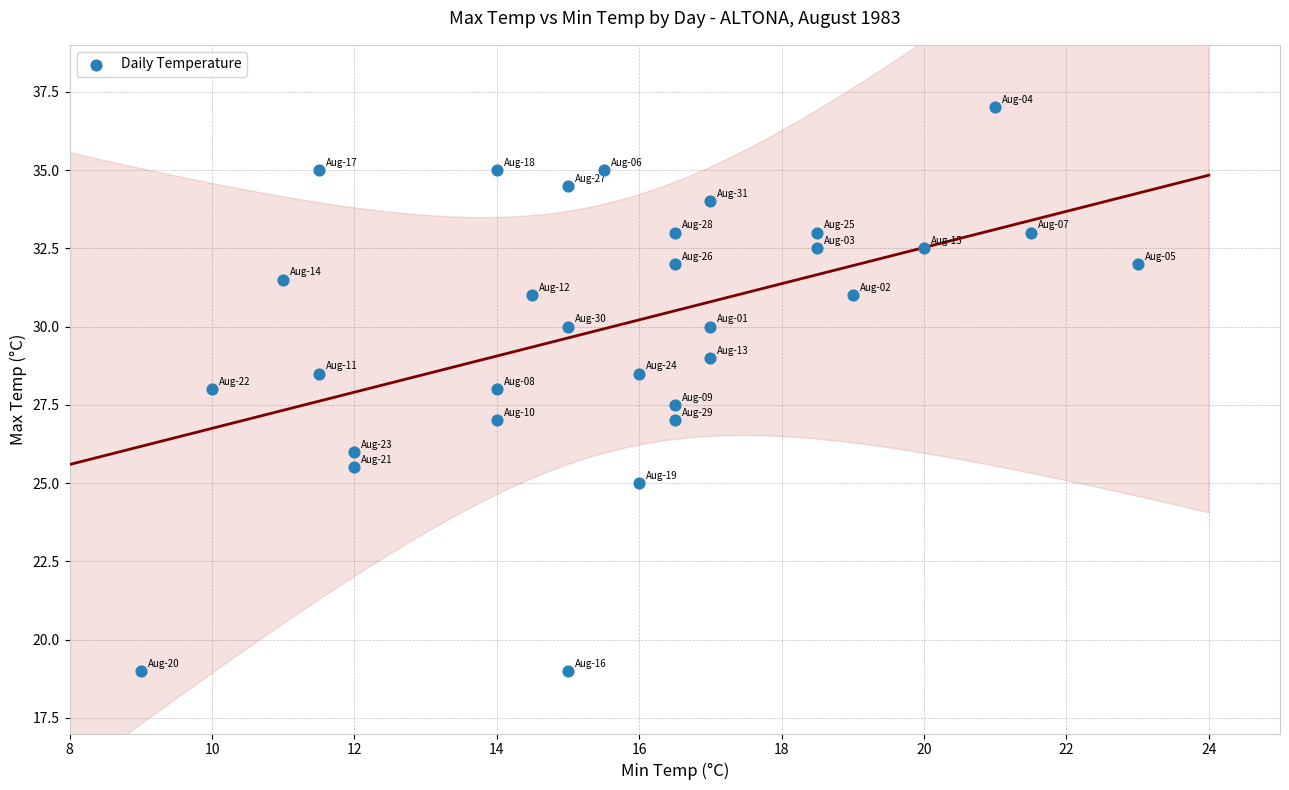

What is the range of Y values (max minus min)?

18.0